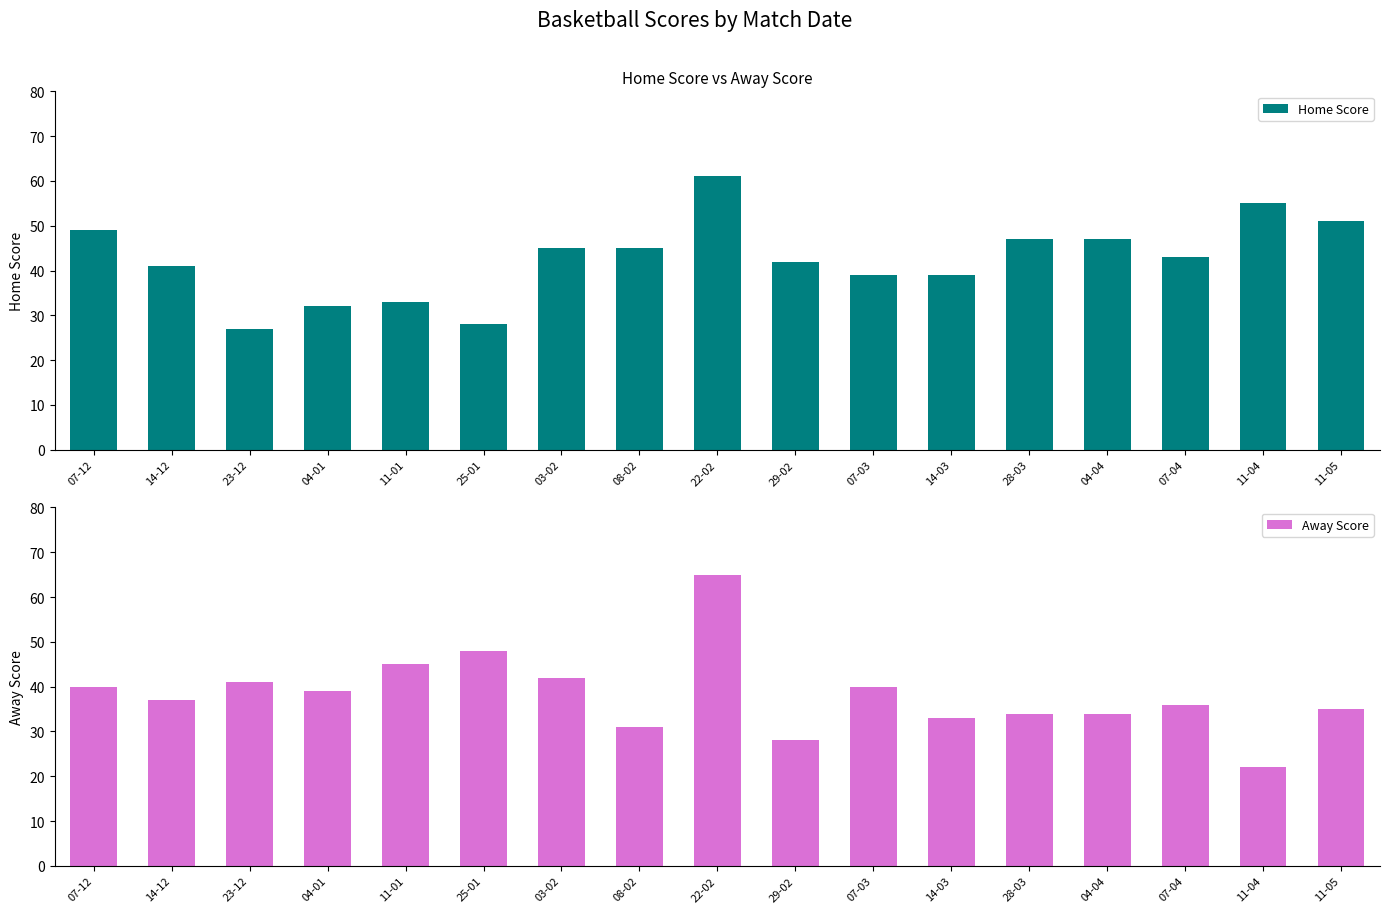

Is it true that Home Score equals 33 at 11-01?

True